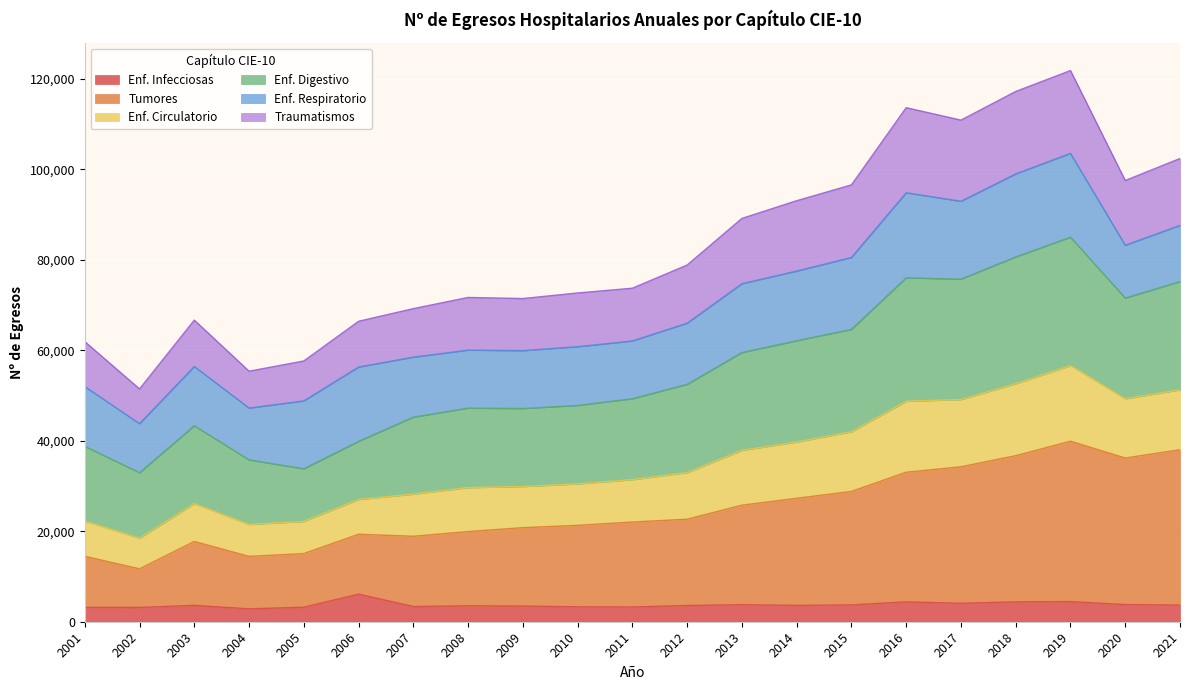

True or false: Tumores and Enf. Circulatorio intersect in this chart.

False